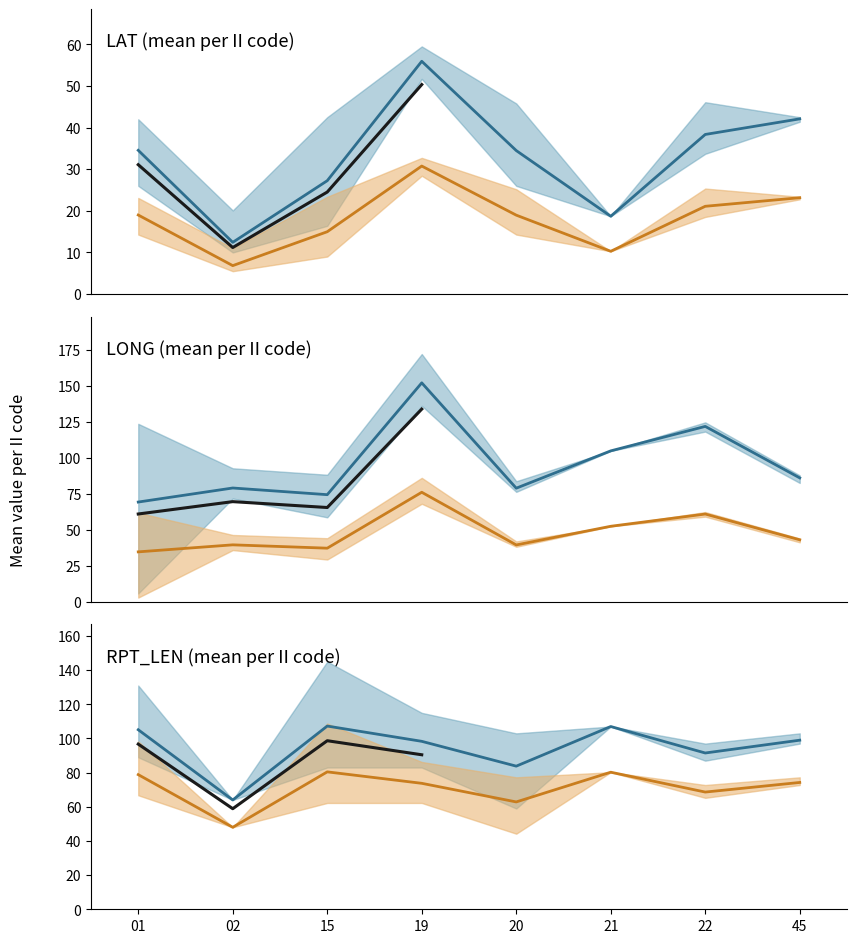

How many data points in LONG_mean are less than 86?

4